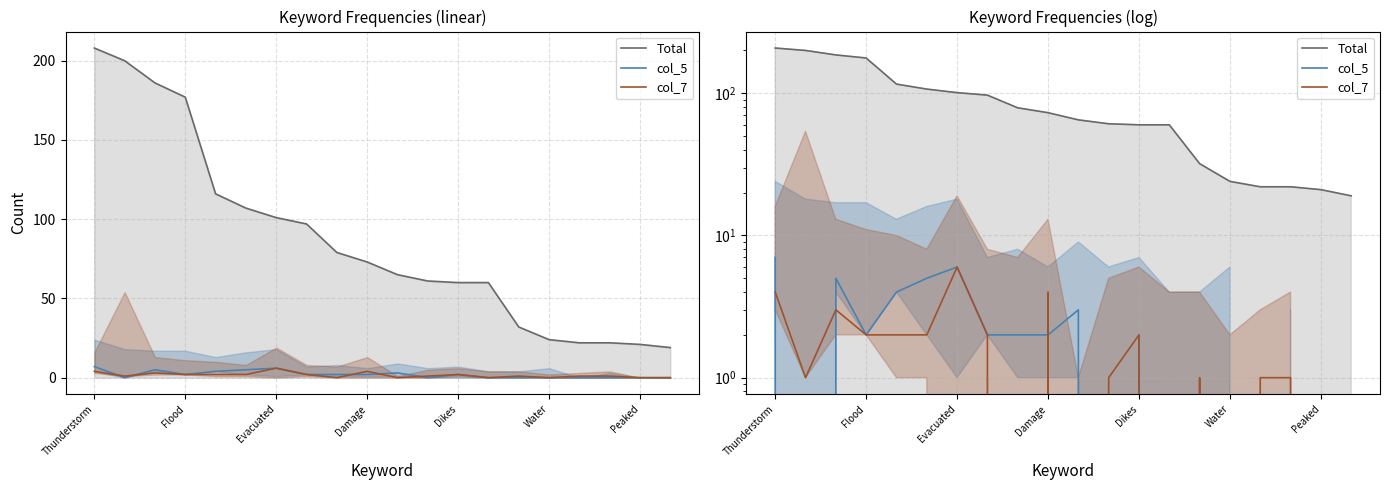

What is the greatest value displayed?

208